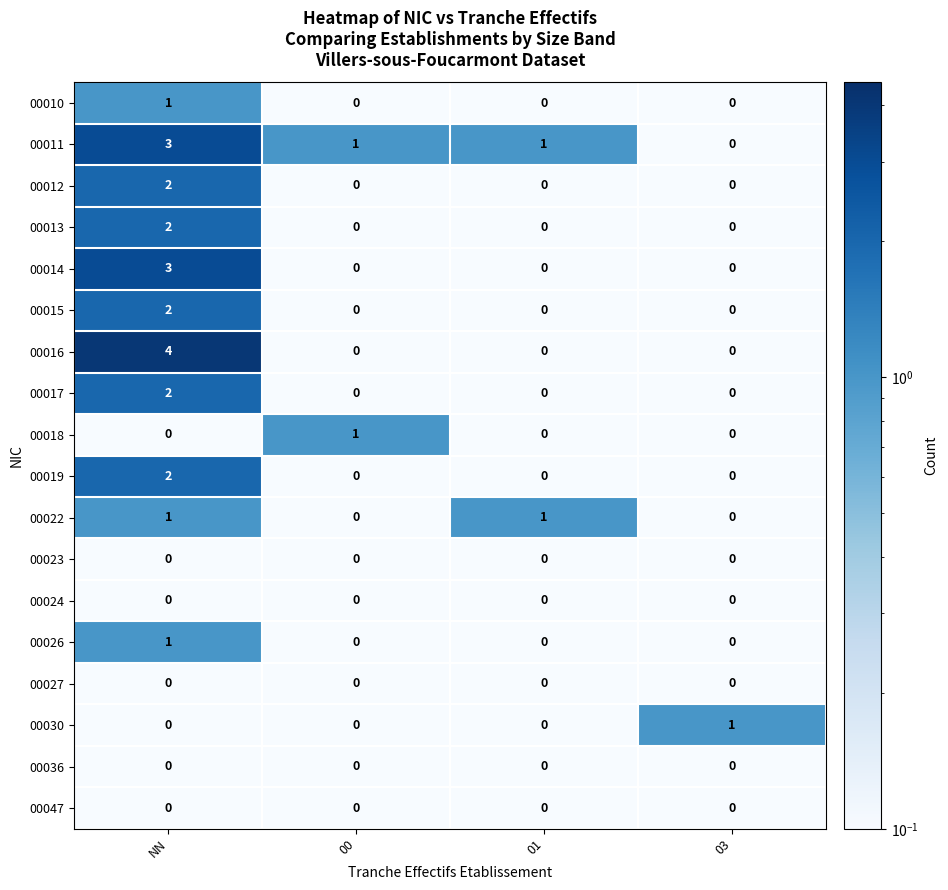

At which label does 00013 reach its peak?

NN